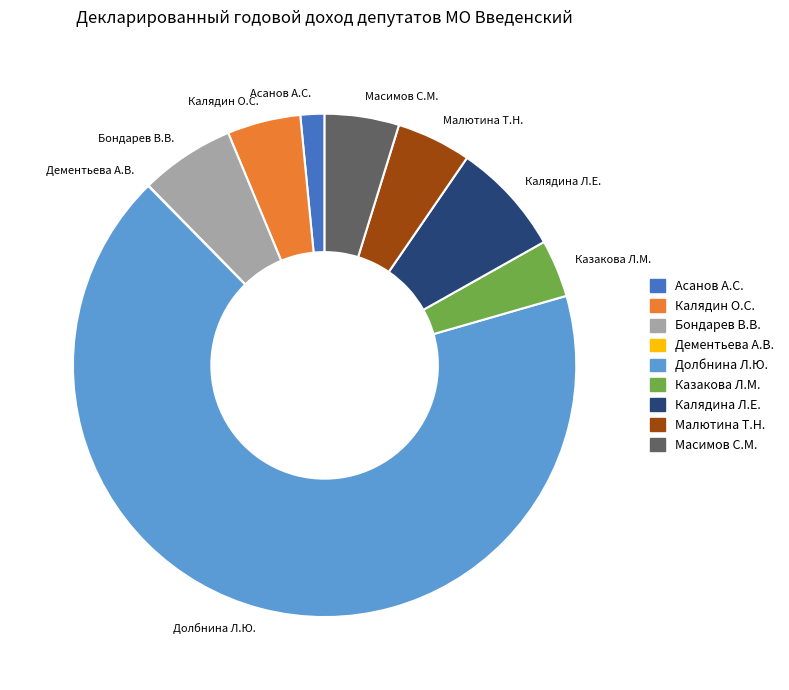

Is Долбнина Л.Ю. the majority of the pie?

Yes